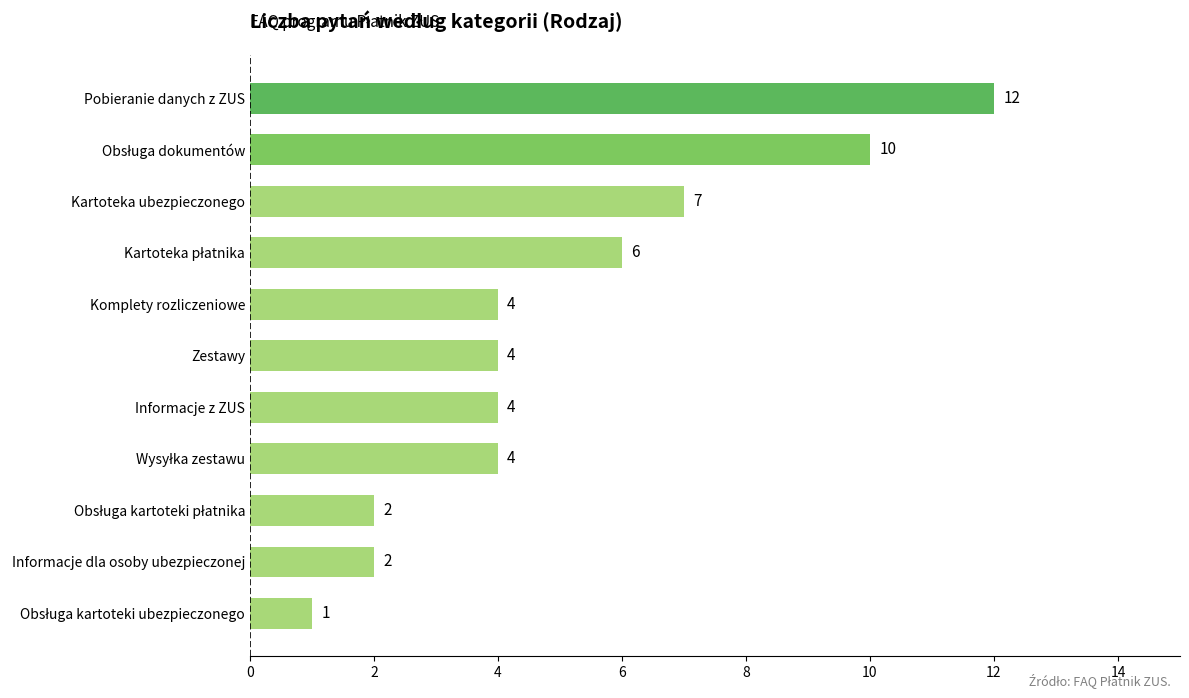

Reading top to bottom, list all the values displayed in this chart.

12	10	7	6	4	4	4	4	2	2	1